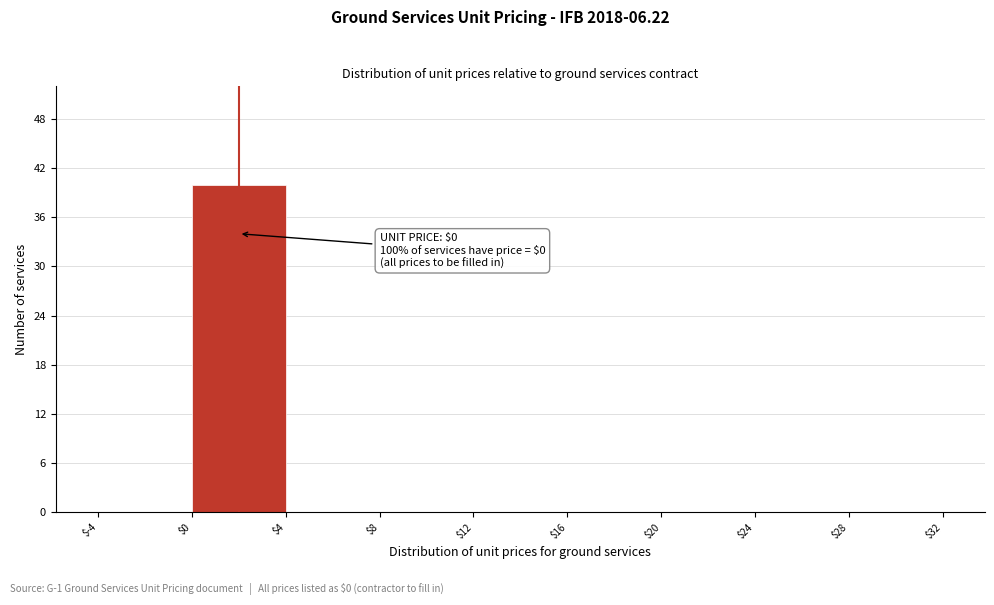

Which range on the x-axis has the tallest bar?

$0 to $4